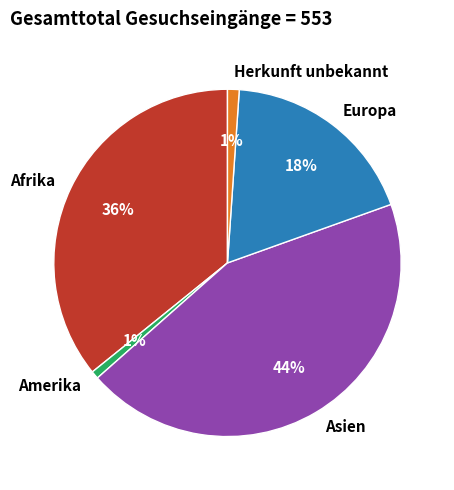

To the nearest percent, what portion does Afrika represent?

36%